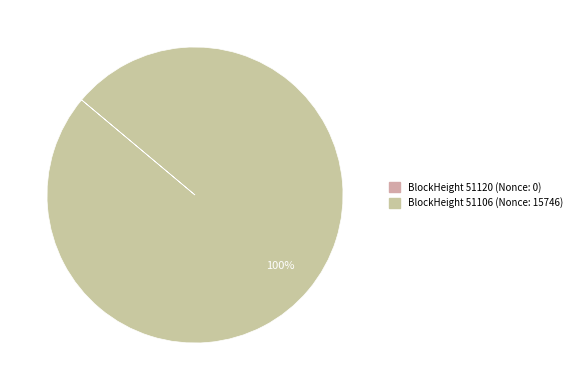

How many segments does this pie chart have?

2